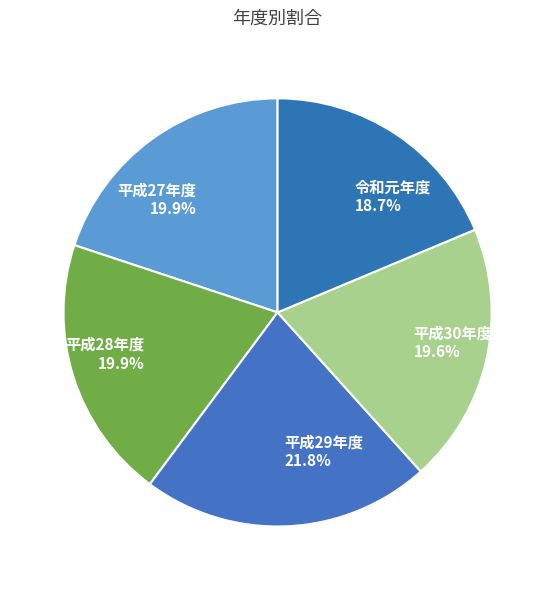

The 平成28年度 slice represents 12% of the pie. True or false?

False